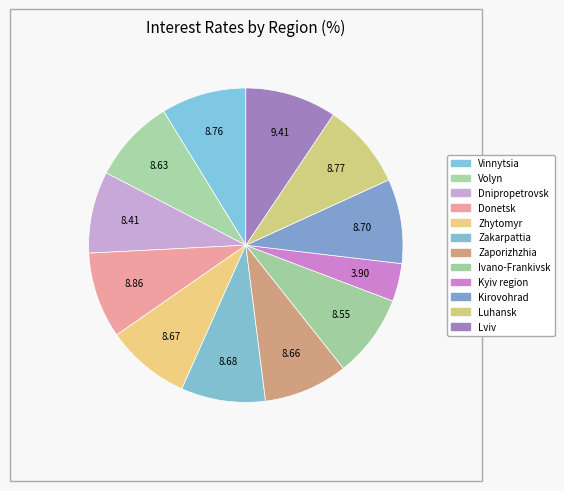

To the nearest percent, what portion does Luhansk represent?

9%